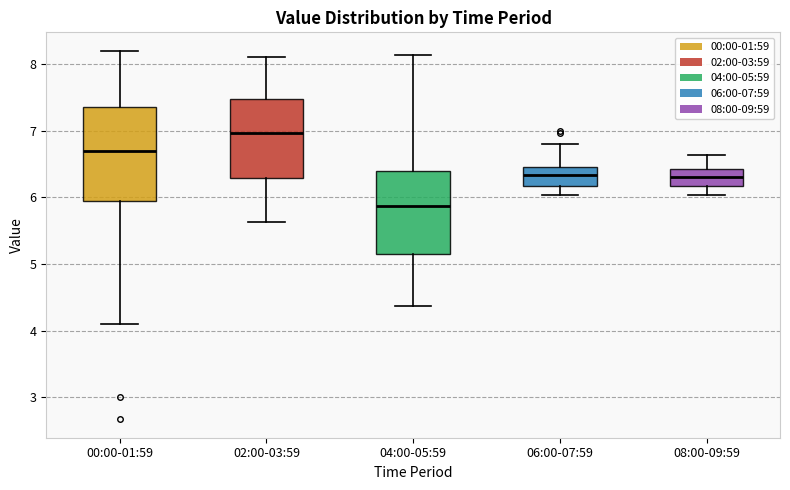

Where does the lower whisker of the box for 00:00-01:59 end on the y-axis? The values are not printed on the chart, so give them approximately, as read against the axis.

4.1